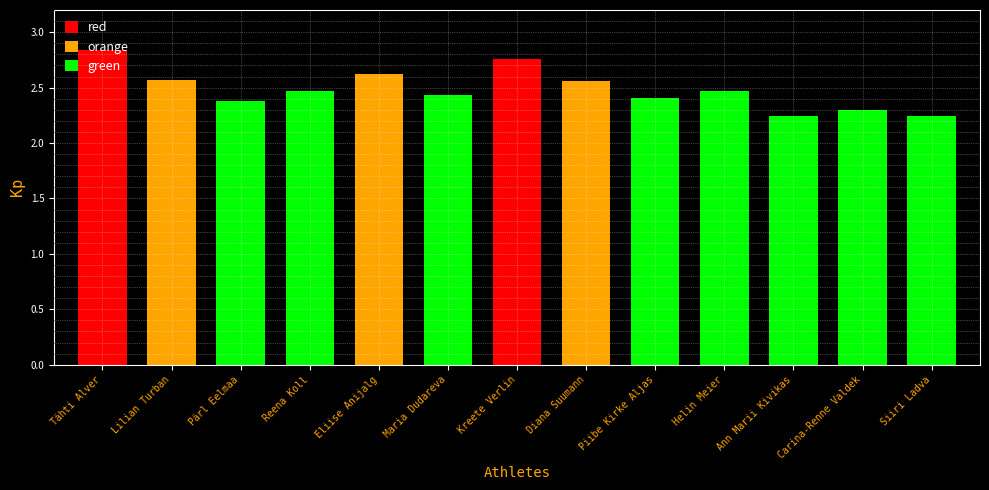

The value at Lilian Turban is 2.6. True or false?

True